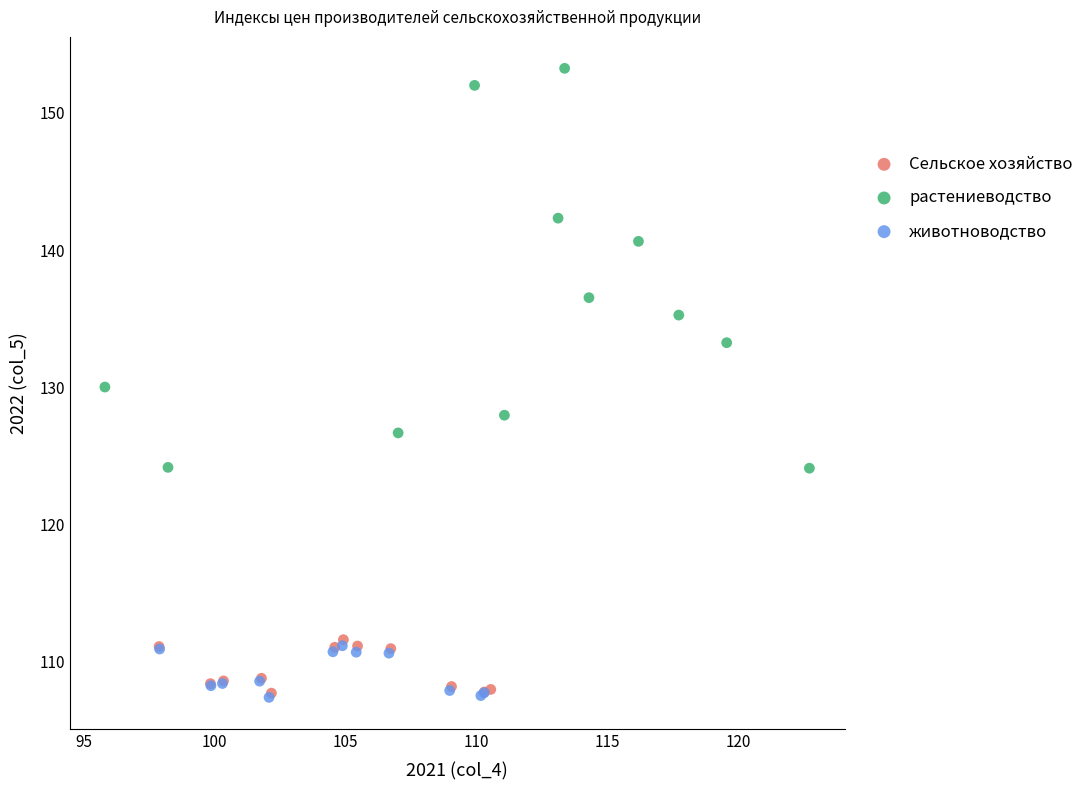

Which series has the largest Y range (max minus min)?

растениеводство